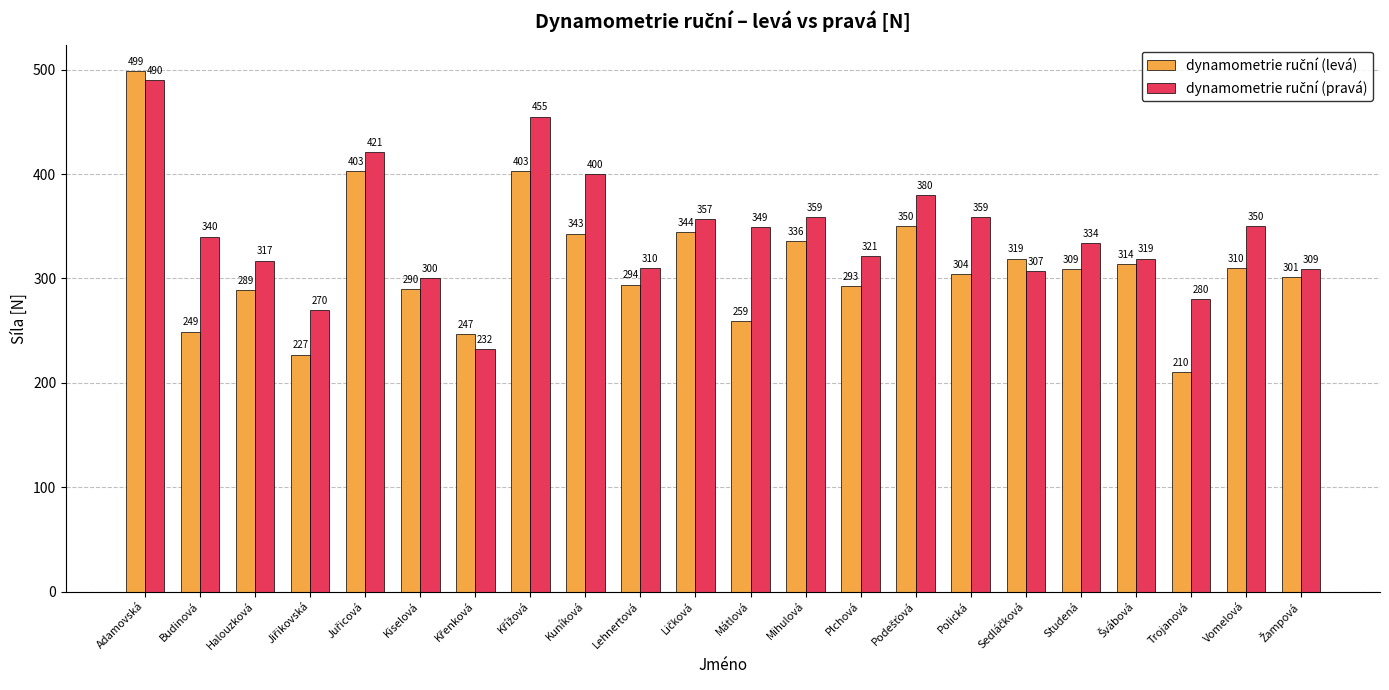

What is the maximum value shown in the chart?

499